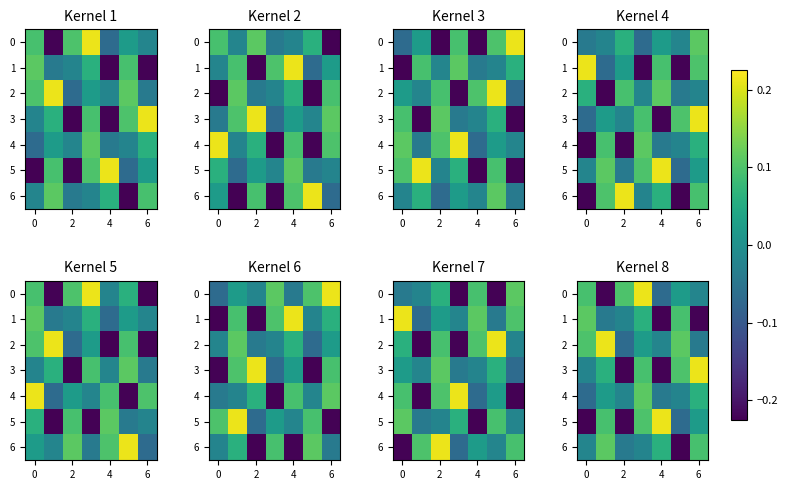

At how many categories does at least one series exceed 0?

7